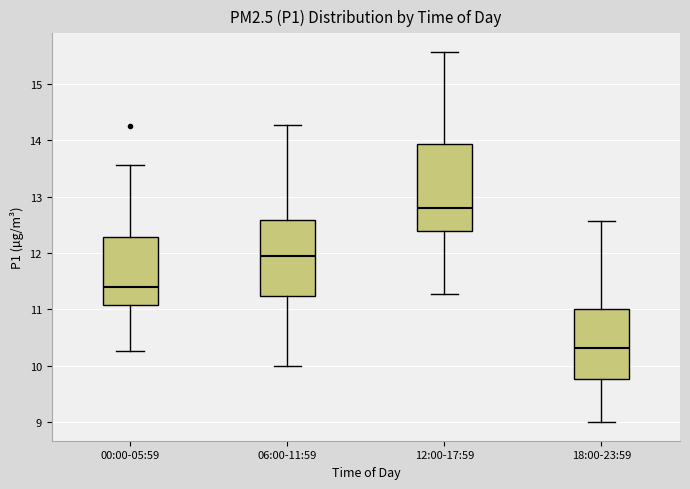

Where is the upper edge of the box for 12:00-17:59 on the y-axis? The values are not printed on the chart, so give them approximately, as read against the axis.

13.9